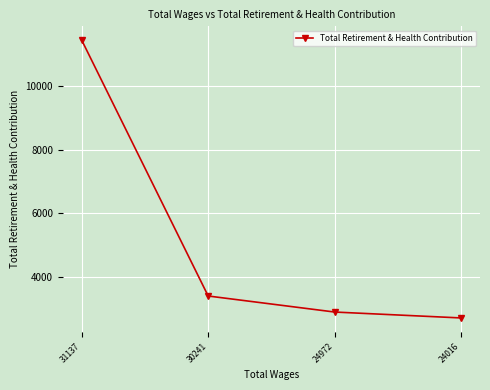

What is the smallest value displayed?

2705